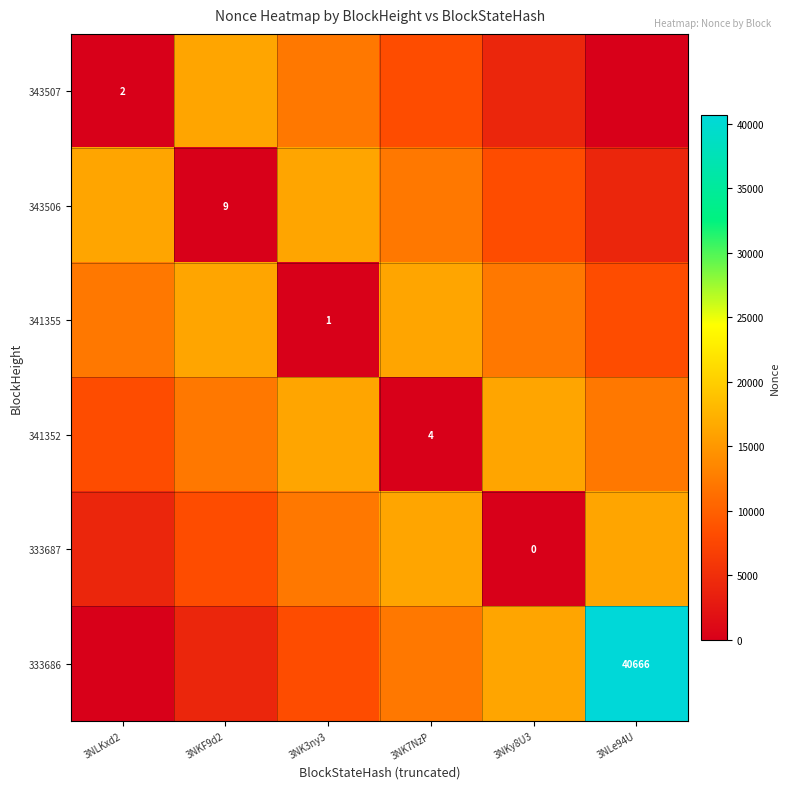

List the labels in order of 341355 value, largest first.

3NKF9d2, 3NK7NzP, 3NLKxd2, 3NKy8U3, 3NLe94U, 3NK3ny3